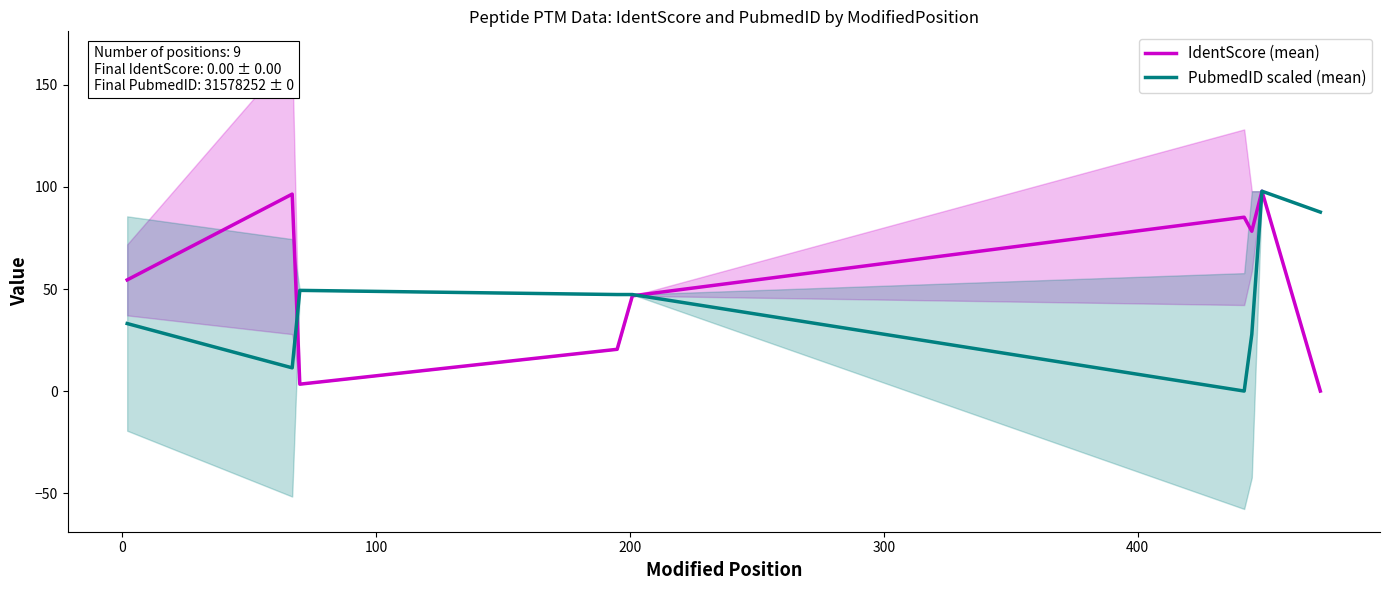

What is the value of the IdentScore (mean) point at the 4th from the left?

20.5